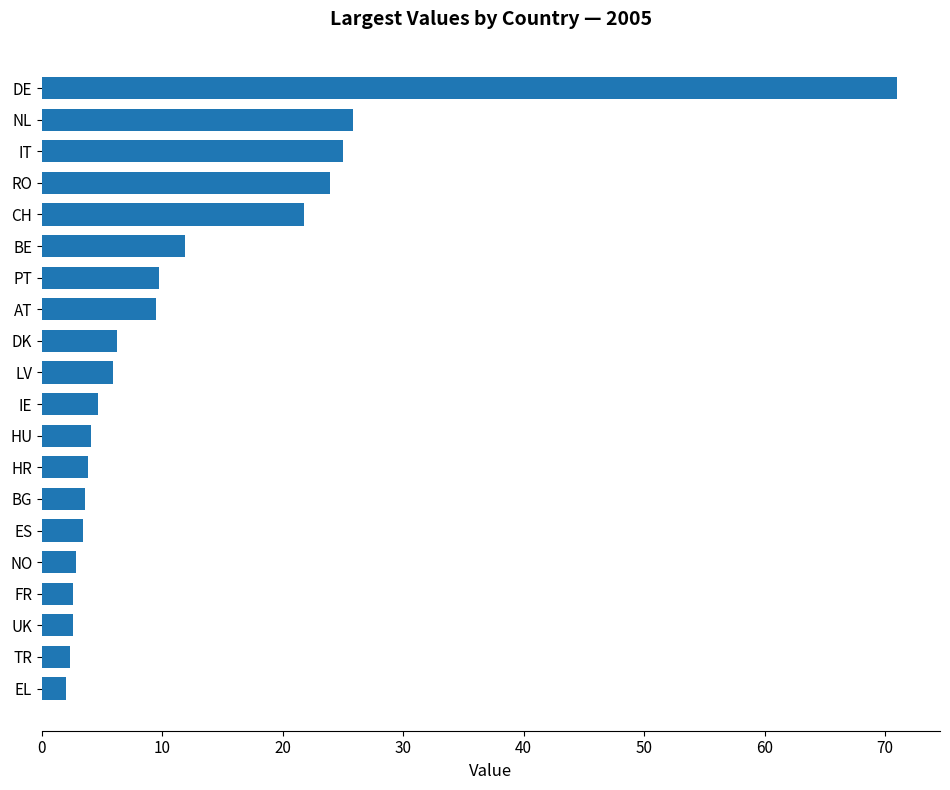

What is the sum of all values?

242.5